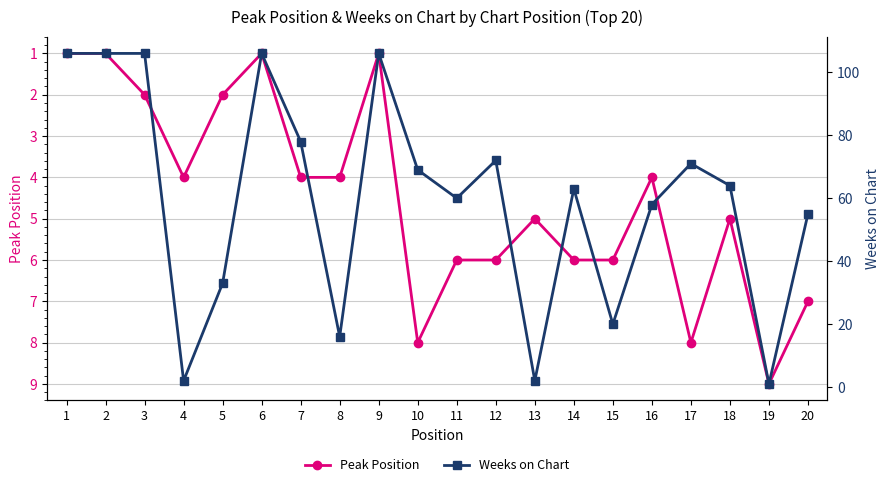

Reading left to right, extract all data points from this chart.

Peak Position: 1=1	2=1	3=2	4=4	5=2	6=1	7=4	8=4	9=1	10=8	11=6	12=6	13=5	14=6	15=6	16=4	17=8	18=5	19=9	20=7
Weeks on Chart: 1=106	2=106	3=106	4=2	5=33	6=106	7=78	8=16	9=106	10=69	11=60	12=72	13=2	14=63	15=20	16=58	17=71	18=64	19=1	20=55